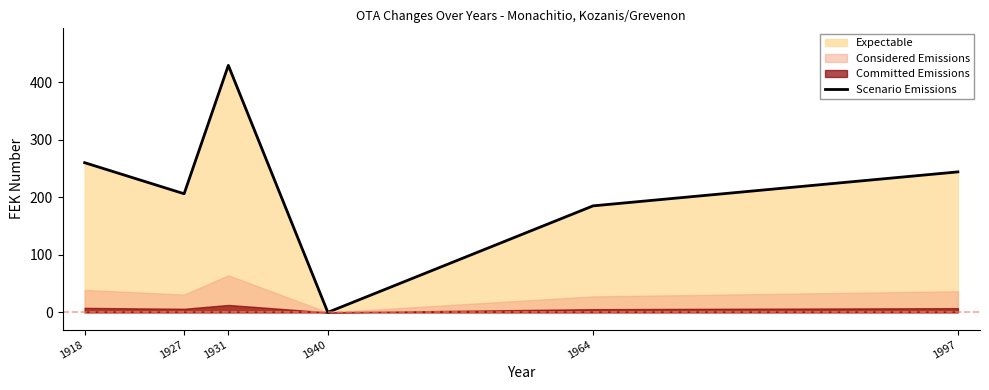

How many categories are shown in the chart?

6